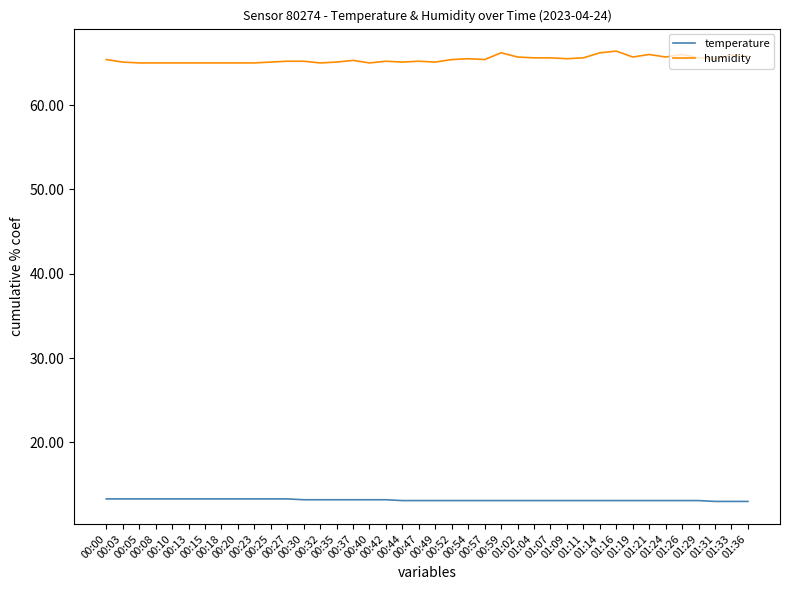

Which series has the largest total across all categories?

humidity